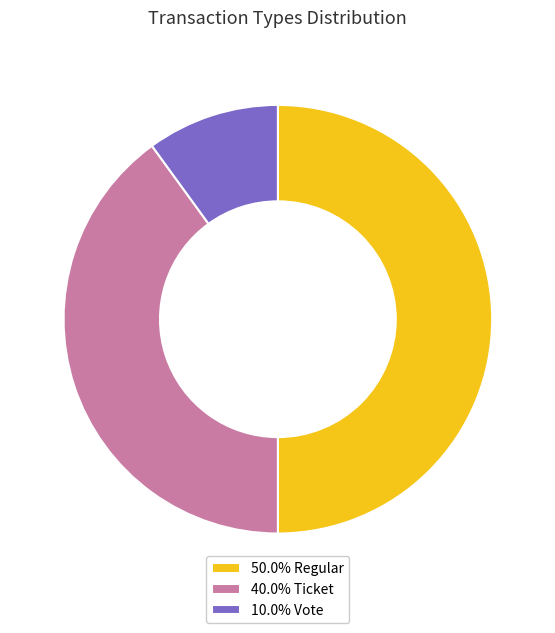

How many slices are in this pie chart?

3